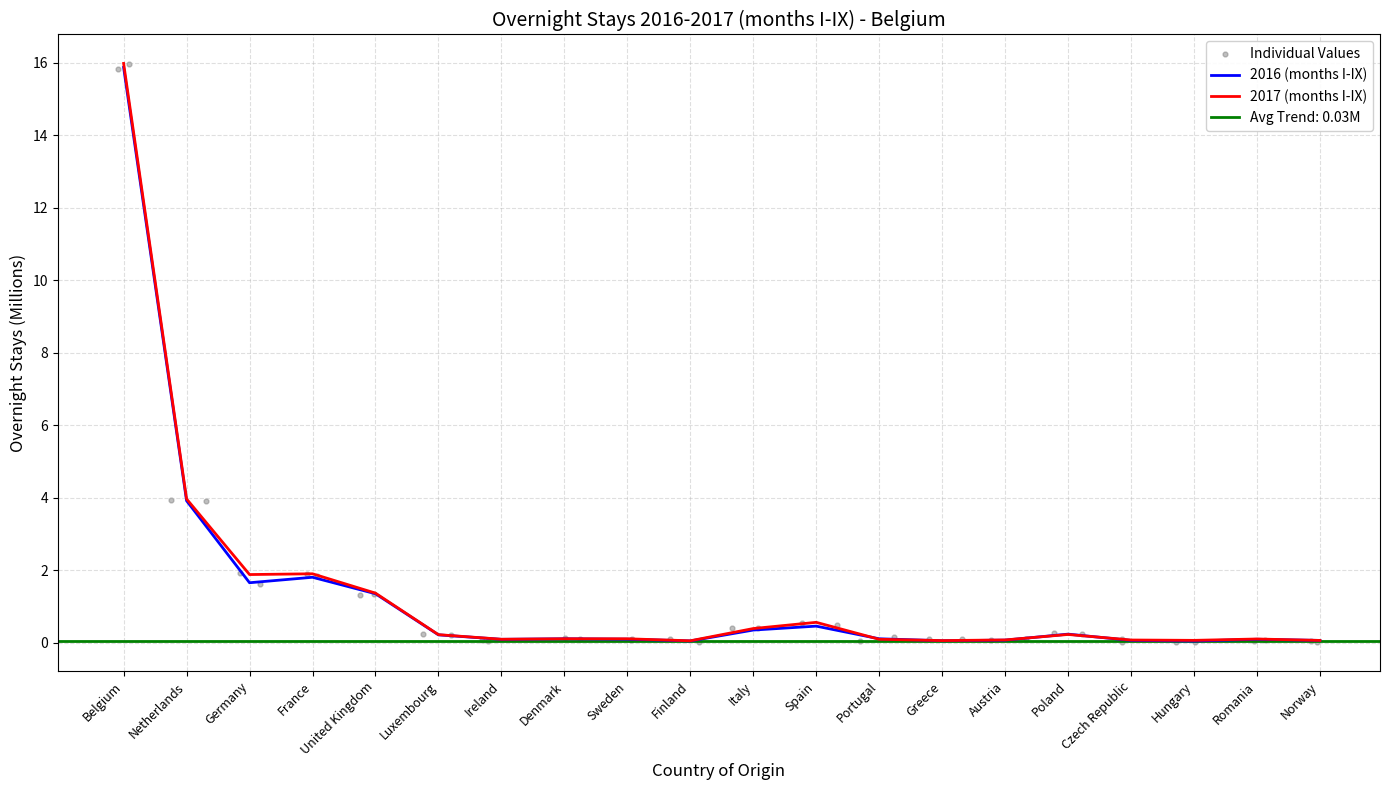

Which series contains the lowest Y value?

2016 (months I-IX)